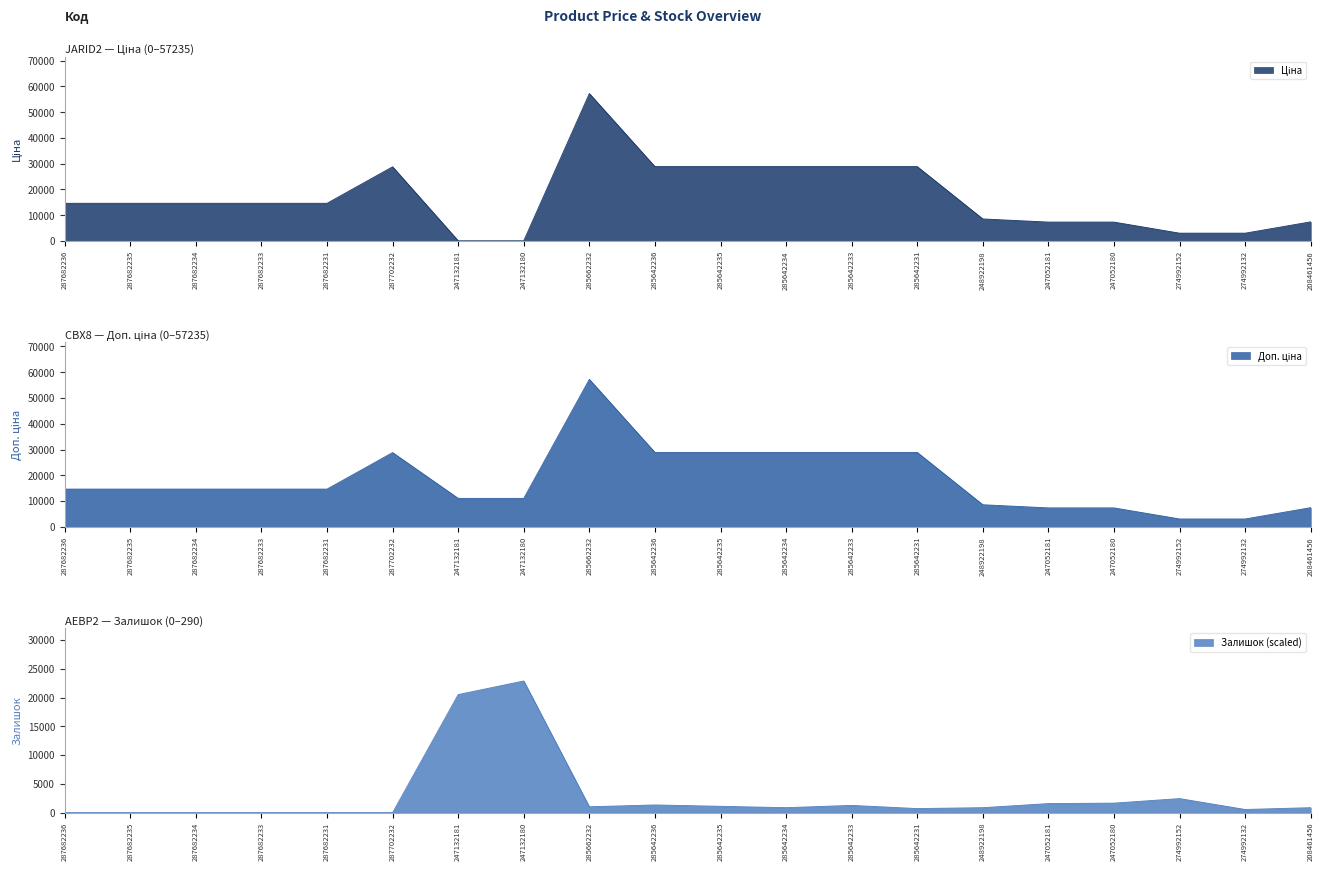

Reading left to right, extract all data points from this chart.

Ціна: 14649.6	14649.6	14649.6	14649.6	14649.6	28821.8	110.5	110.5	57235.5	28890.3	28890.3	28890.3	28890.3	28890.3	8581.1	7360.2	7360.2	3059.7	3059.7	7453.8
Доп. ціна: 14649.6	14649.6	14649.6	14649.6	14649.6	28821.8	11055.0	11055.0	57235.5	28890.3	28890.3	28890.3	28890.3	28890.3	8581.1	7360.2	7360.2	3060.0	3060.0	7453.8
Залишок: 0.0	0.0	0.0	0.0	0.0	0.0	20525.8	22894.2	1026.3	1342.1	1105.2	868.4	1263.1	710.5	868.4	1578.9	1657.9	2447.3	552.6	868.4